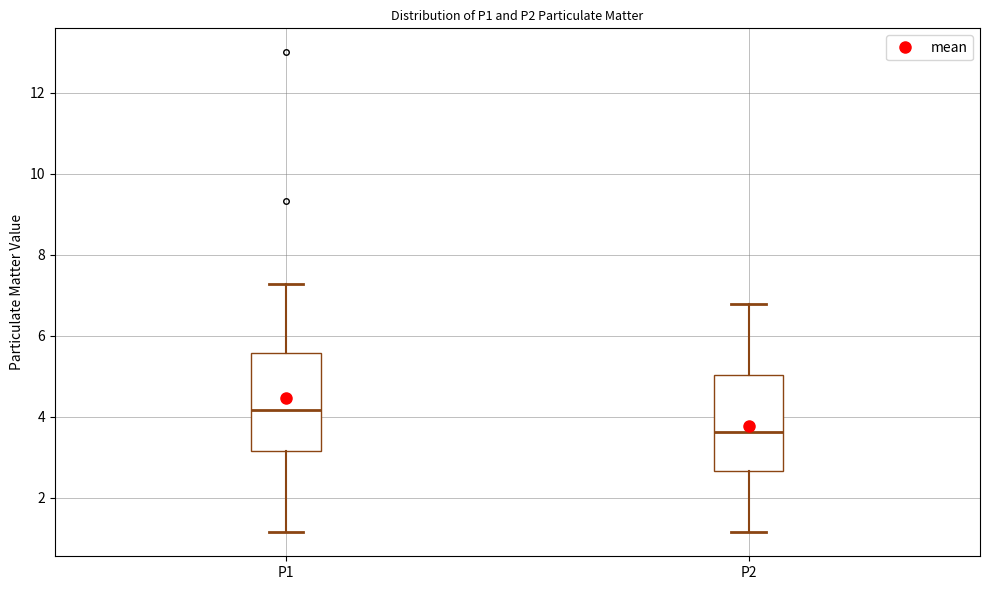

Which box's median line is the lowest?

P2